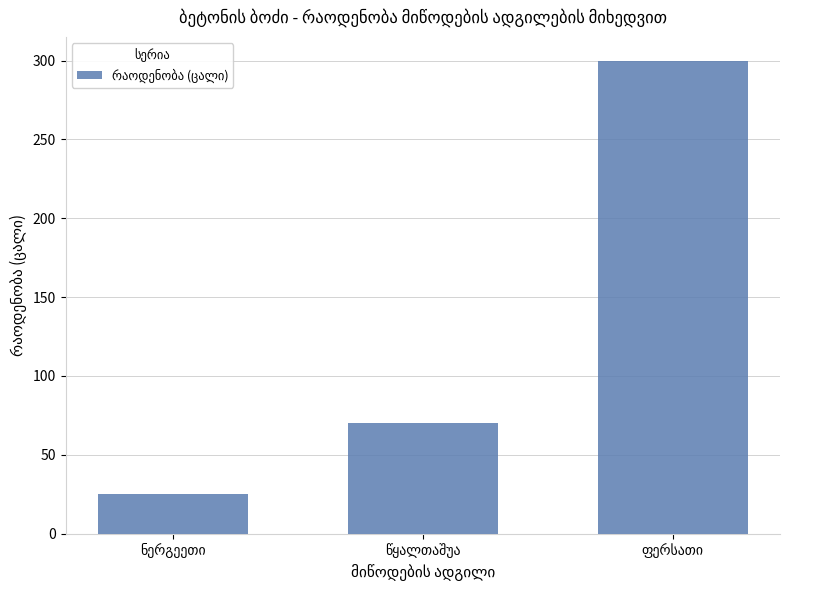

What is the smallest value displayed?

25